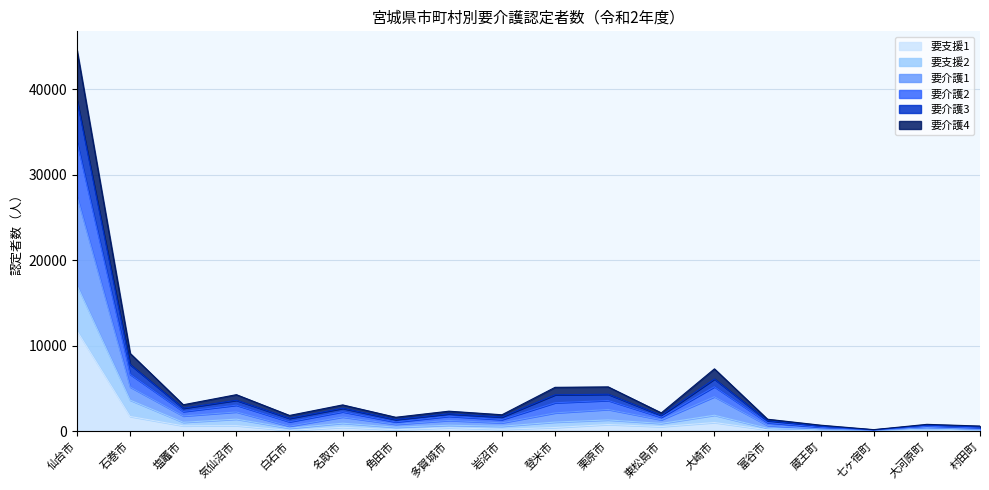

What are all the series names shown in the legend?

要支援1, 要支援2, 要介護1, 要介護2, 要介護3, 要介護4